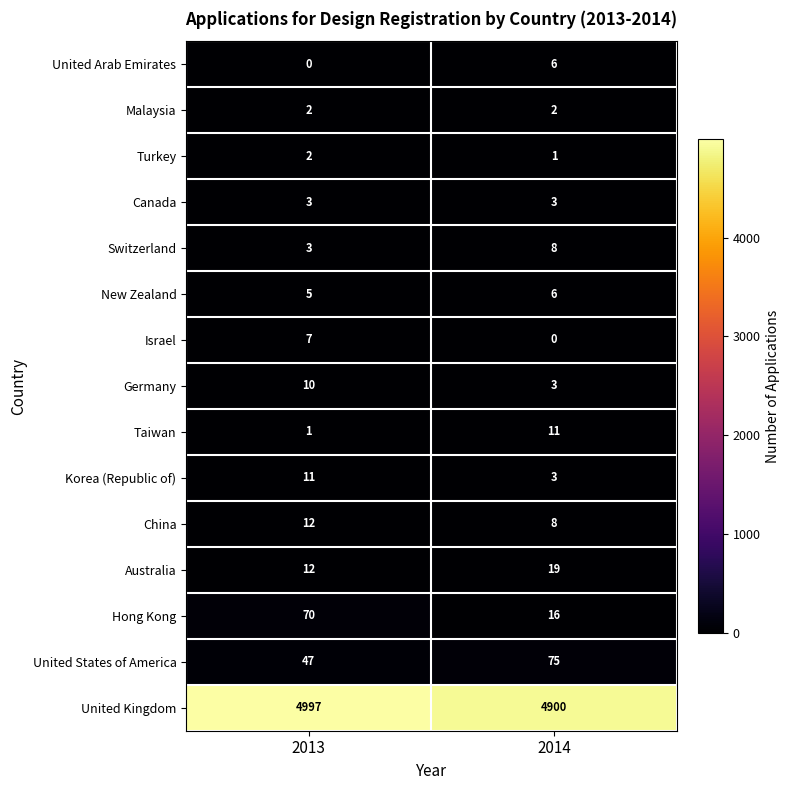

What is the sum of the United Kingdom values at 2014 and 2013?

9897